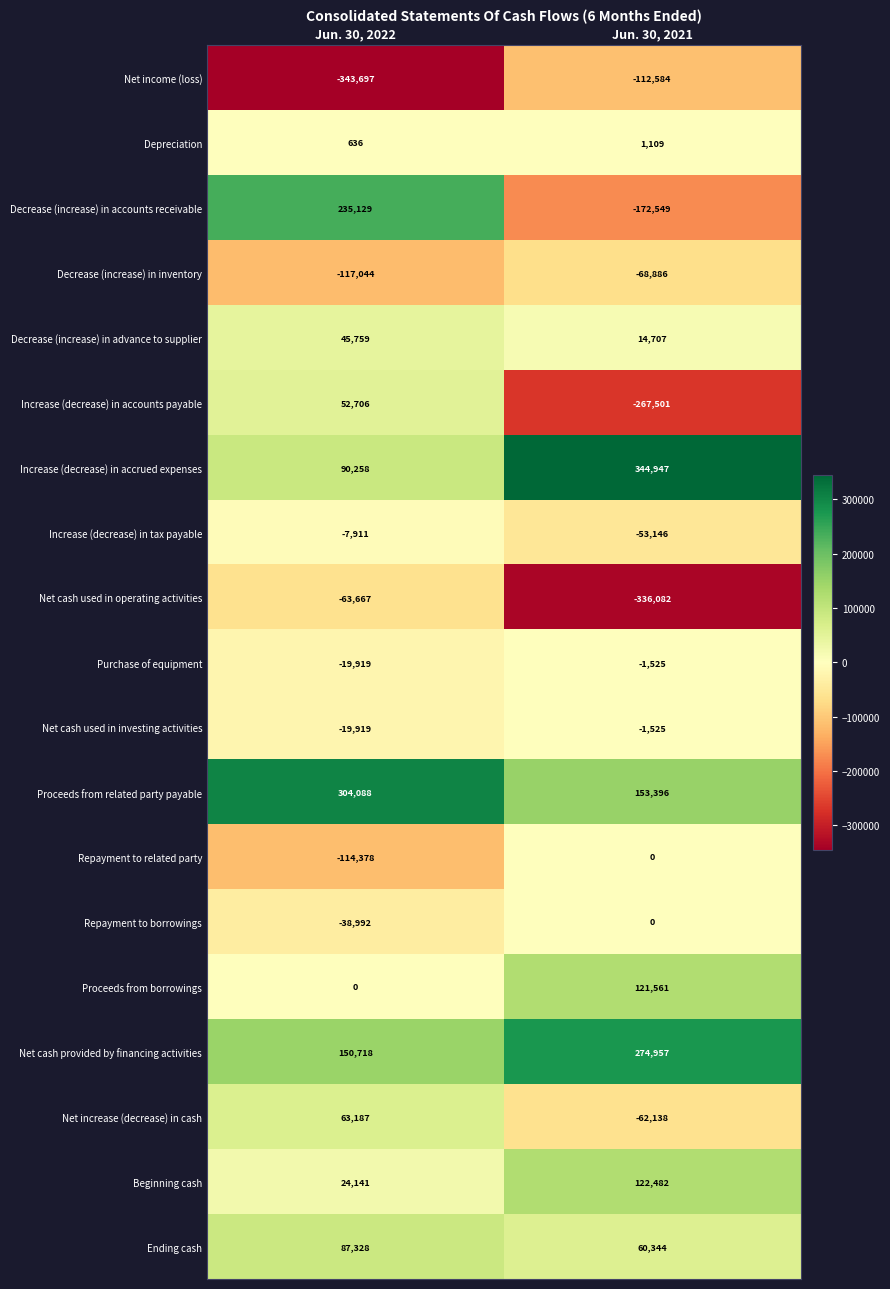

Which category has the lowest value in the Increase (decrease) in accounts payable series?

Jun. 30, 2021